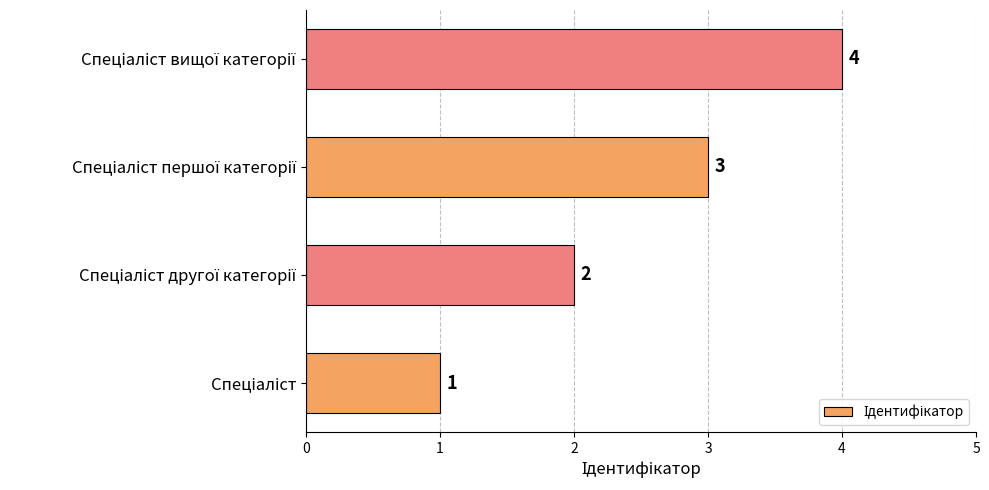

How many values are between 2 and 4?

3